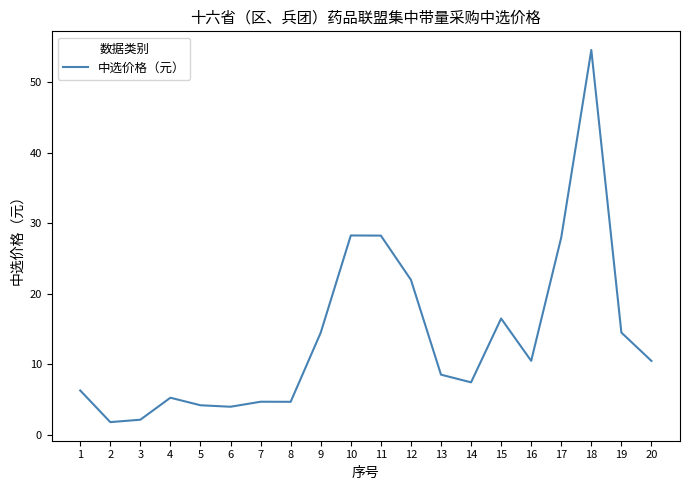

What is the difference between the values at 2 and 3?

0.3